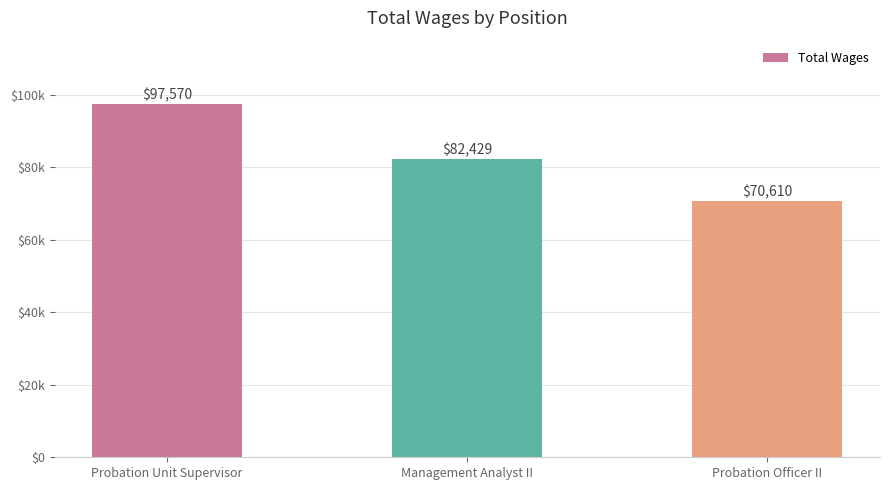

Between Probation Unit Supervisor and Probation Officer II, which is larger?

Probation Unit Supervisor